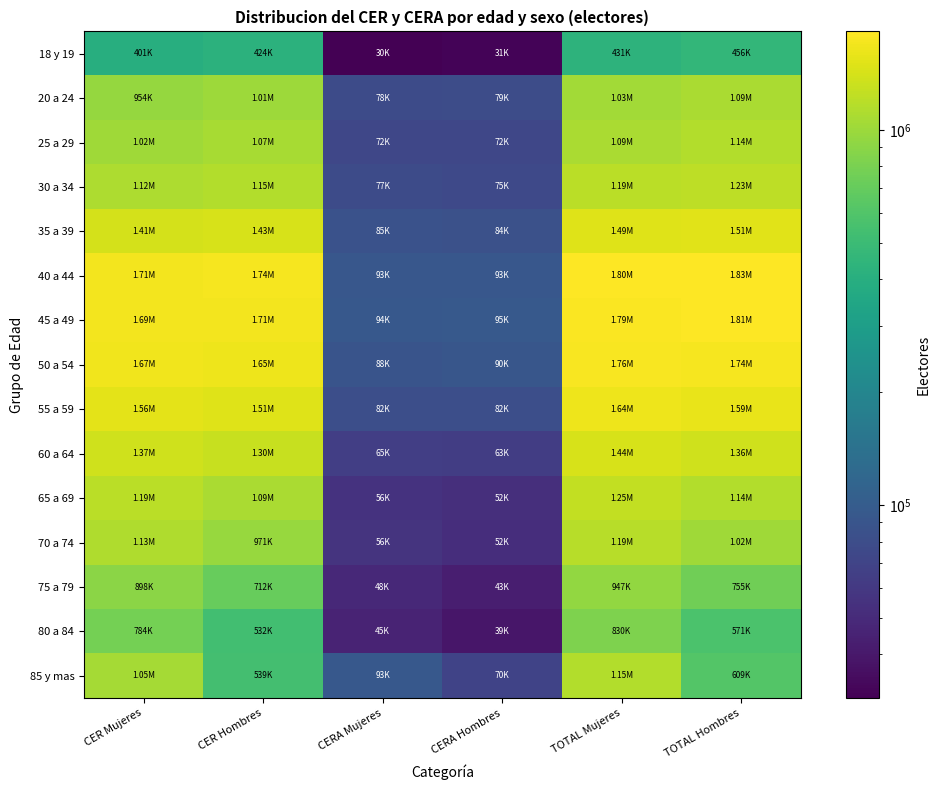

Rank the series by their maximum value, from highest to lowest.

40 a 44, 45 a 49, 50 a 54, 55 a 59, 35 a 39, 60 a 64, 65 a 69, 30 a 34, 70 a 74, 85 y mas, 25 a 29, 20 a 24, 75 a 79, 80 a 84, 18 y 19